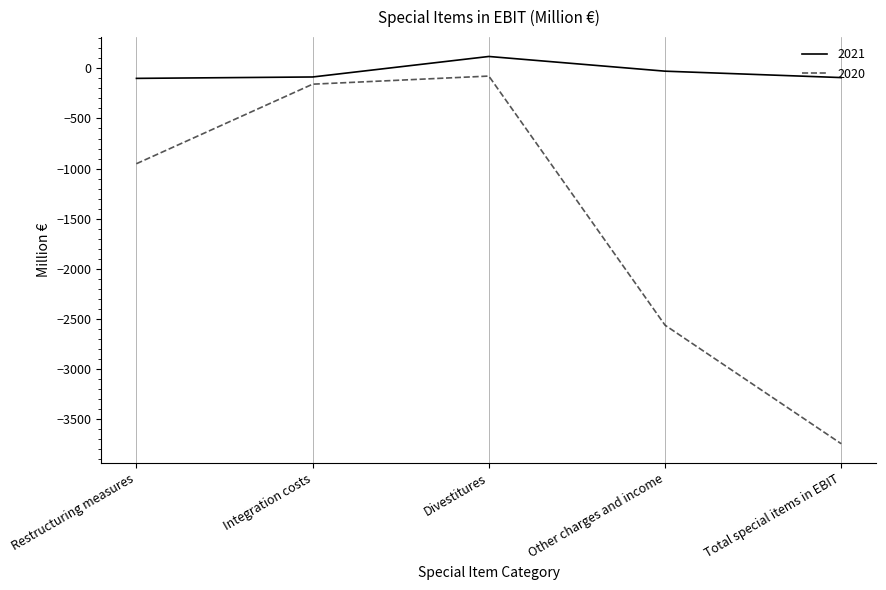

The value of 2020 at Other charges and income is -2566. True or false?

True